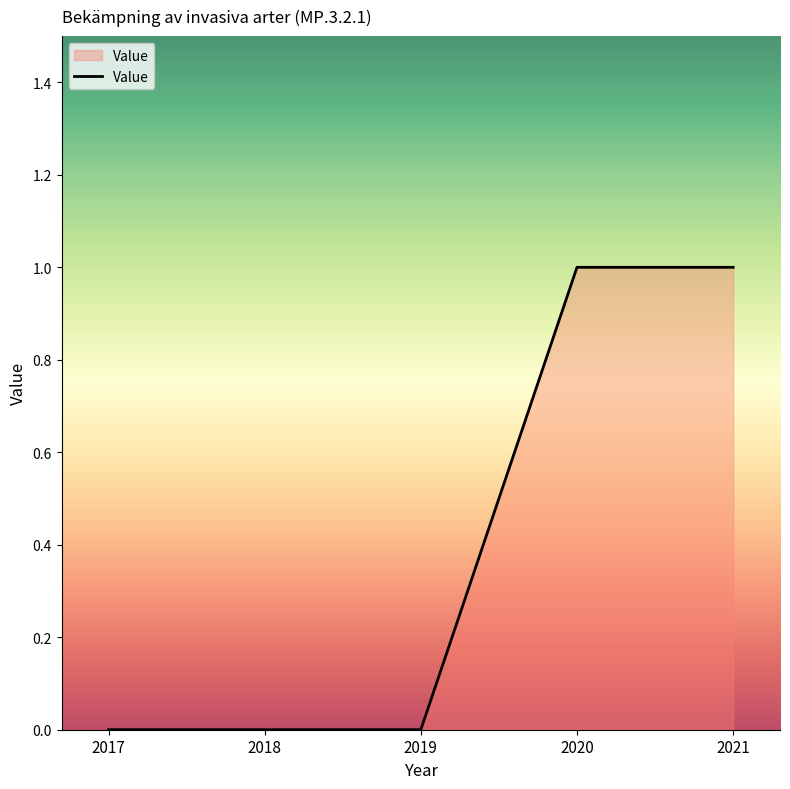

The value at 2017 is 1. True or false?

False